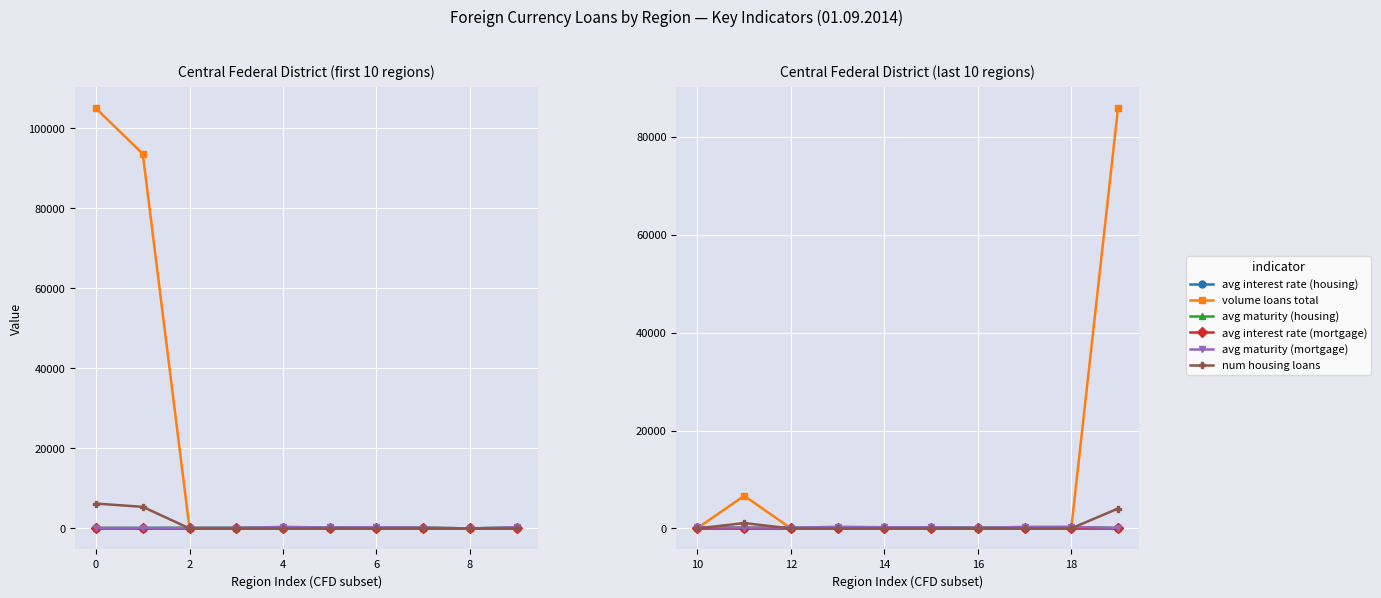

What are all the series names shown in the legend?

avg interest rate (housing), volume loans total, avg maturity (housing), avg interest rate (mortgage), avg maturity (mortgage), num housing loans